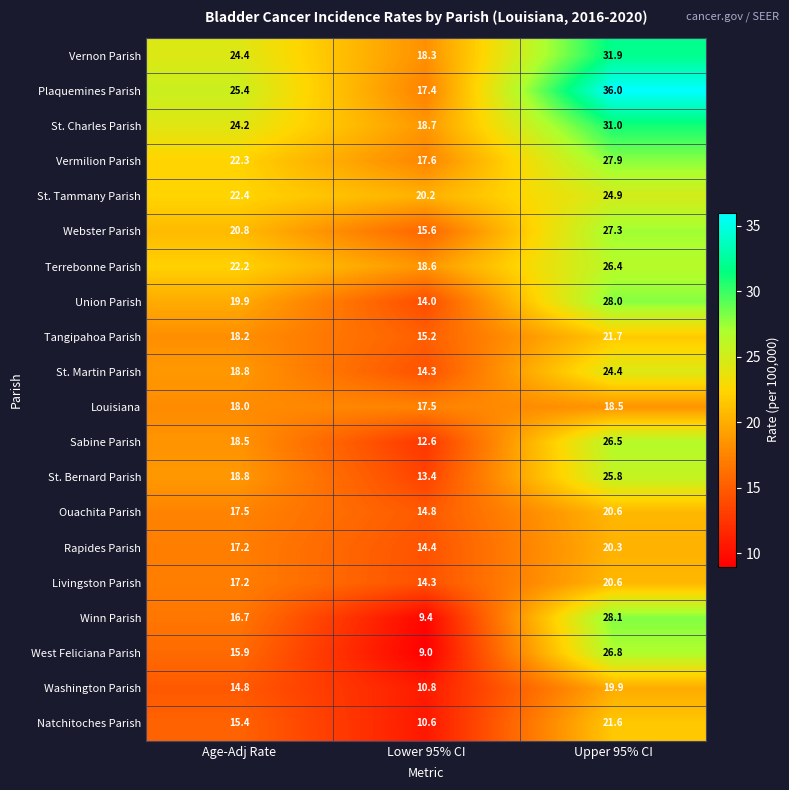

Read the Livingston Parish value at Upper 95% CI.

20.6